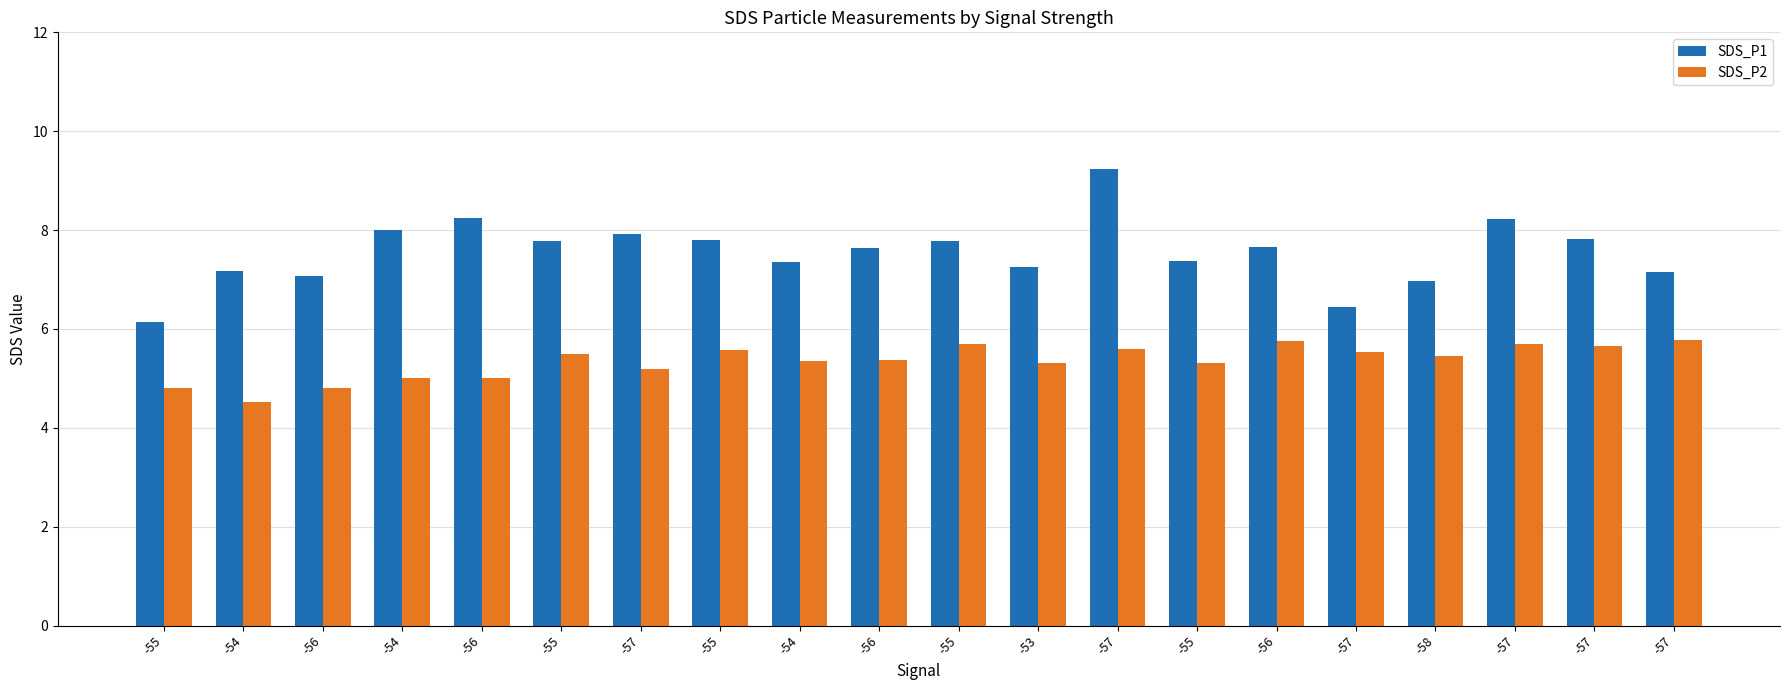

How many distinct data groups are displayed?

2